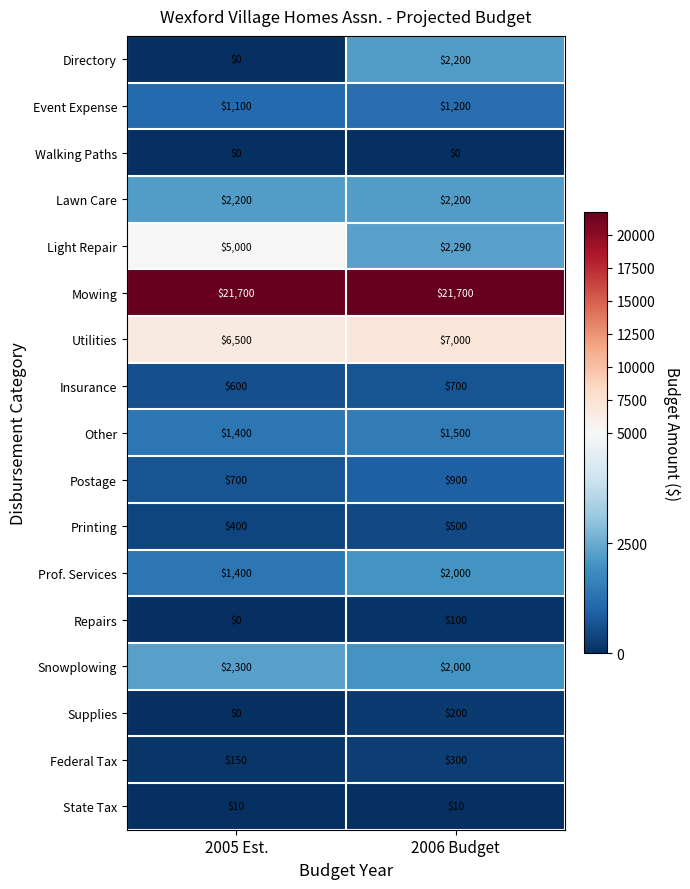

List the labels in order of Insurance value, largest first.

2006 Budget, 2005 Est.